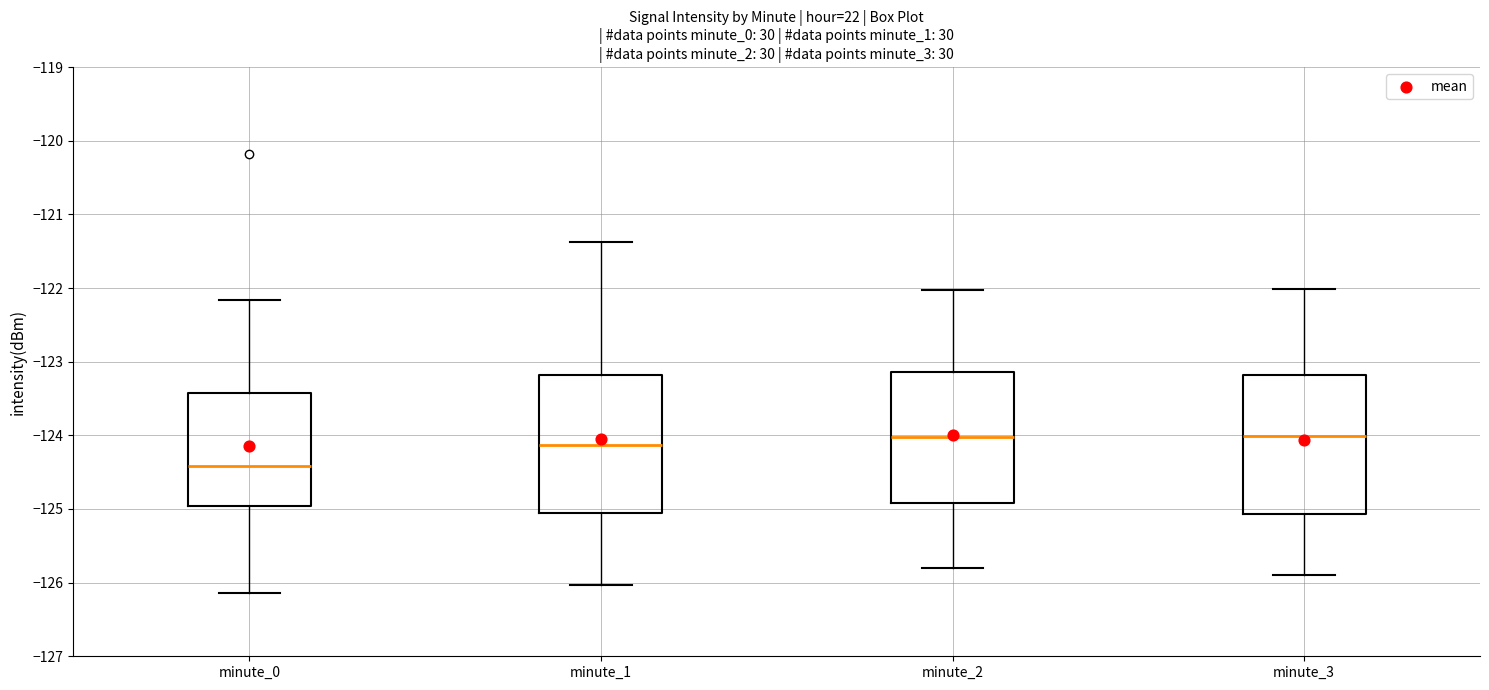

Where does the median line of the box for minute_2 sit on the y-axis? The values are not printed on the chart, so give them approximately, as read against the axis.

-124.0